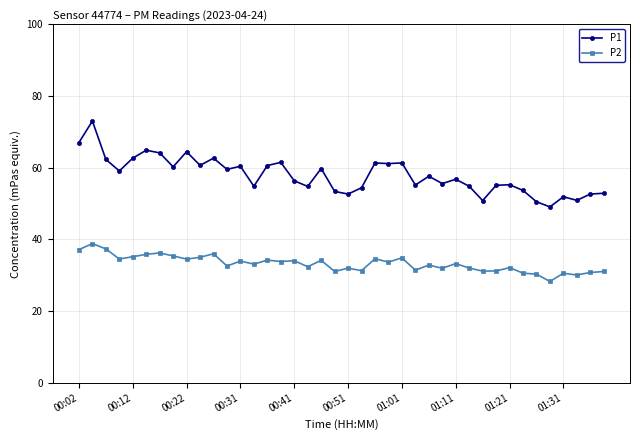

What is the minimum value for P1?

49.1